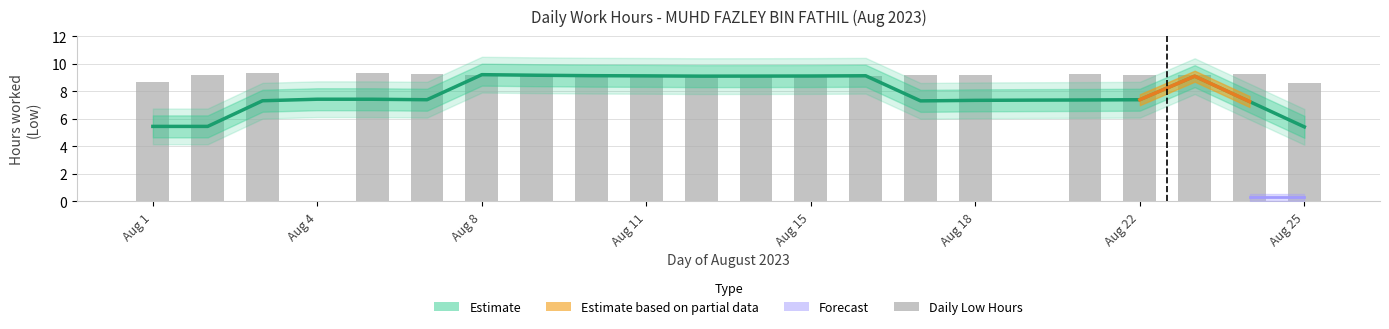

Reading left to right, transcribe all the data shown in this chart.

8.7	9.2	9.3	0.0	9.3	9.2	9.2	9.1	9.1	9.1	9.1	9.1	9.0	9.1	9.2	9.2	0.0	9.2	9.2	9.2	9.2	8.6